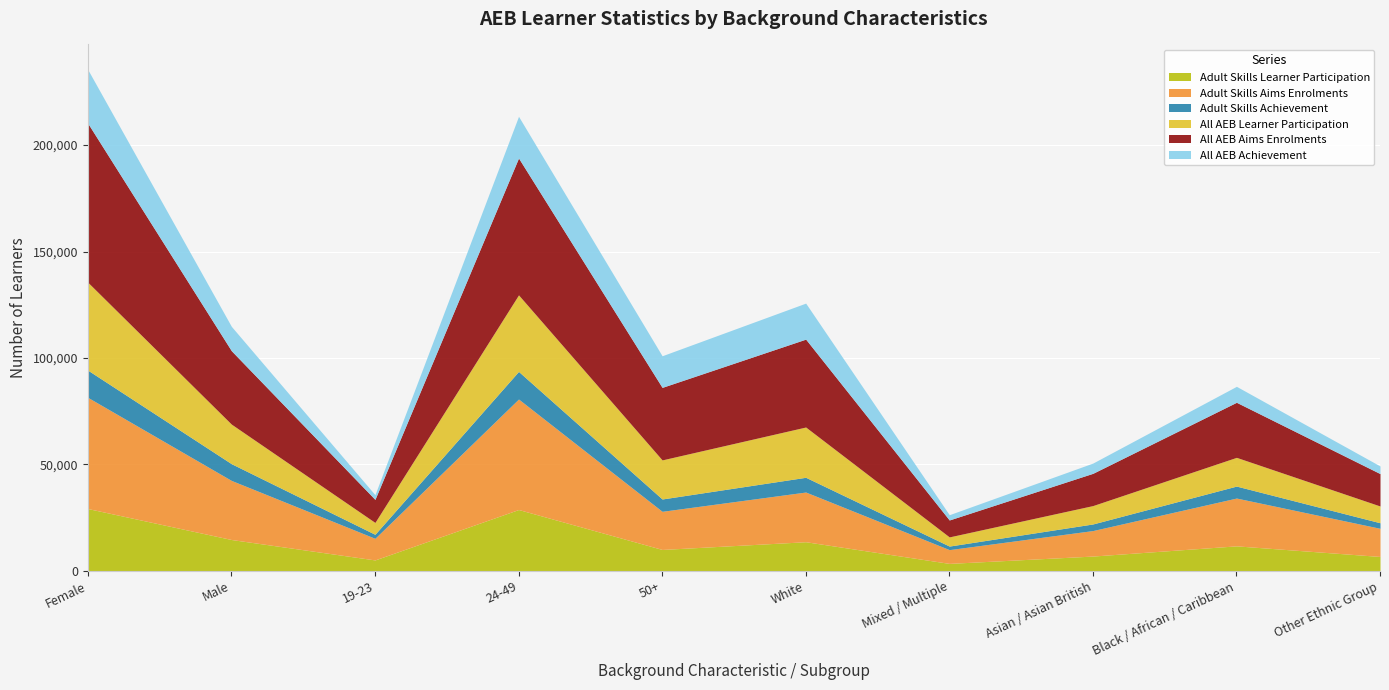

How many lines are shown in the chart?

6